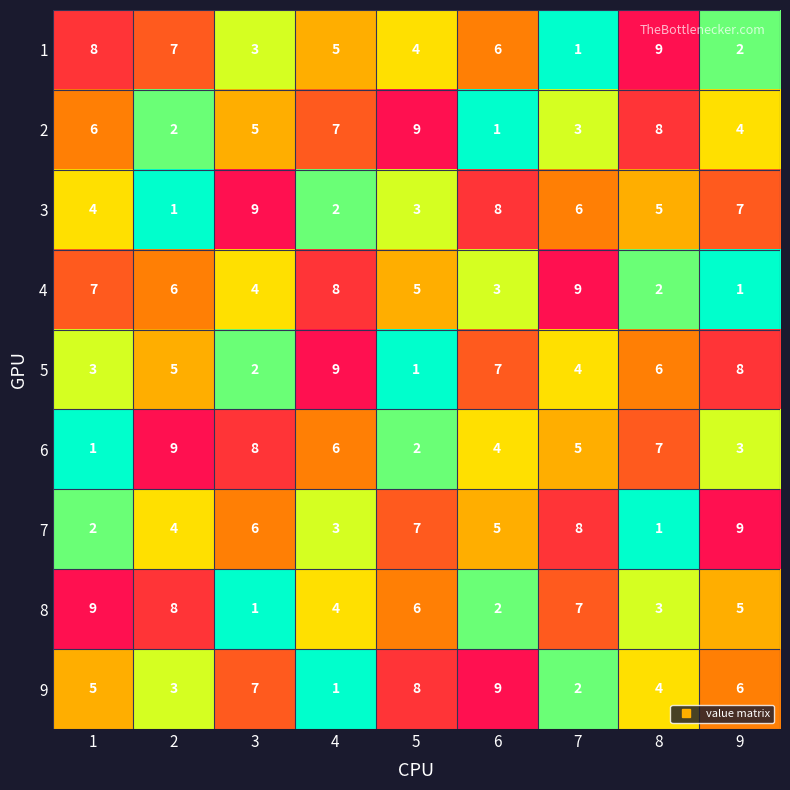

What is the difference between the highest and lowest values at 8?

8